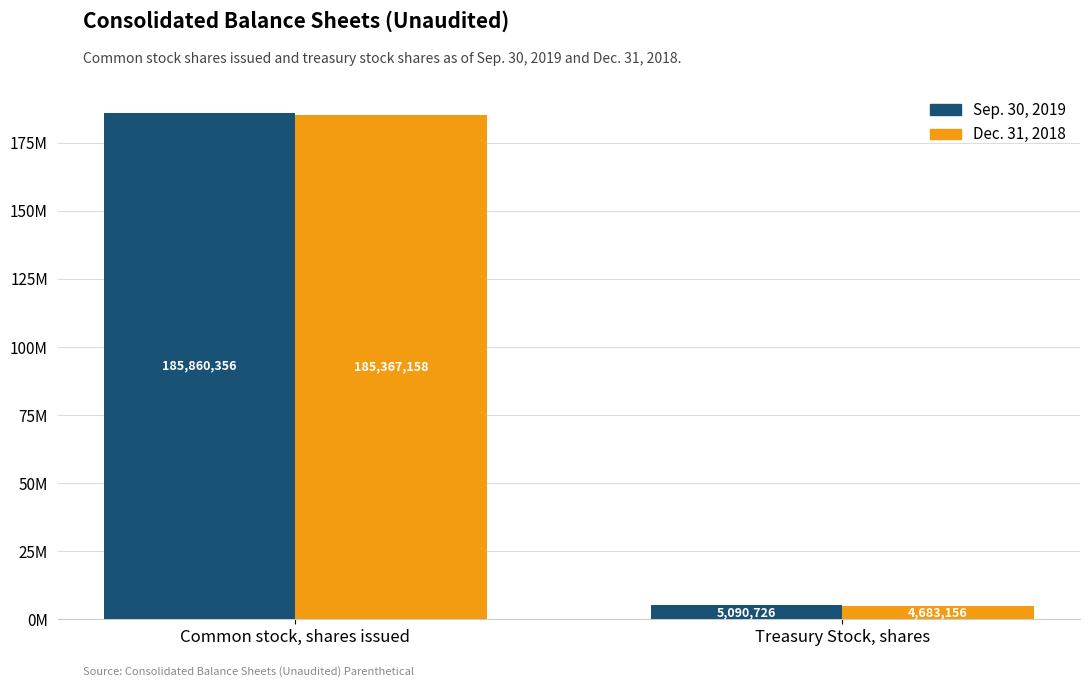

What is the value of the Sep. 30, 2019 bar at the 1st from the left?

185860356